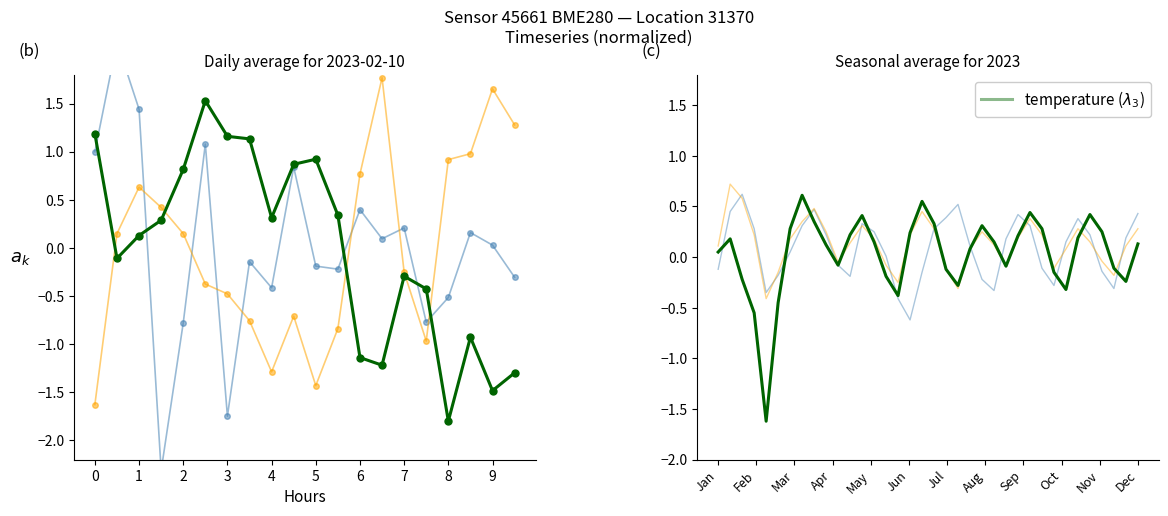

What is the value of the pressure point at the 25th from the left?

0.2